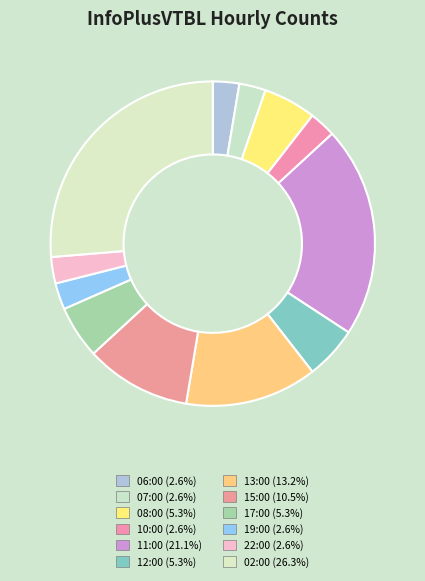

To the nearest percent, what is the average slice percentage?

8%